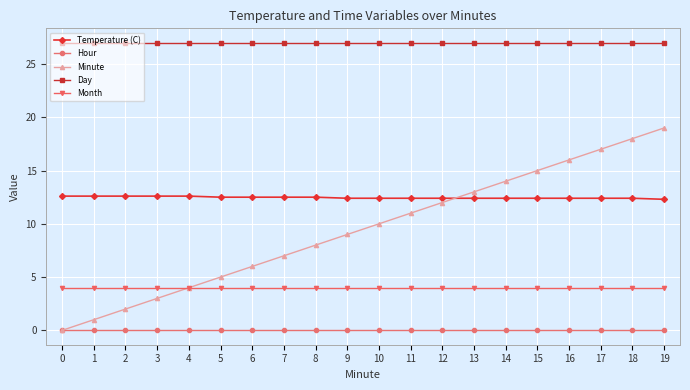

What is the value of the Minute point at the 14th from the left?

13.0